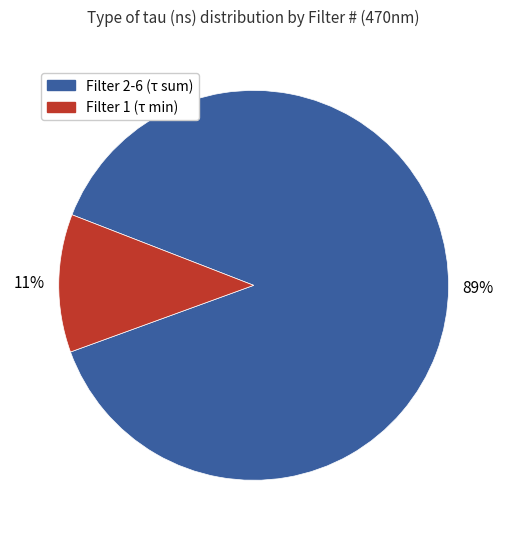

How many slices are in this pie chart?

2